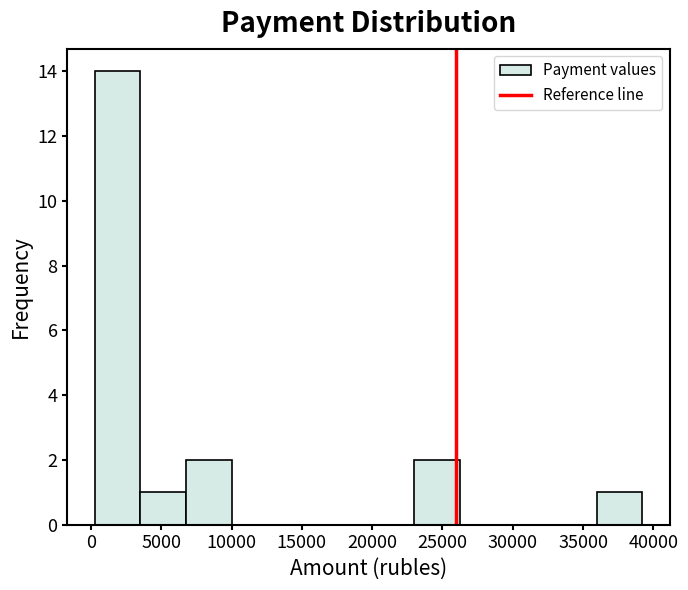

How tall is the bar that spans 3500 to 7000 on the x-axis? Neither the bar edges nor the heights are printed on the chart, so give them approximately, as read against the axes.

1